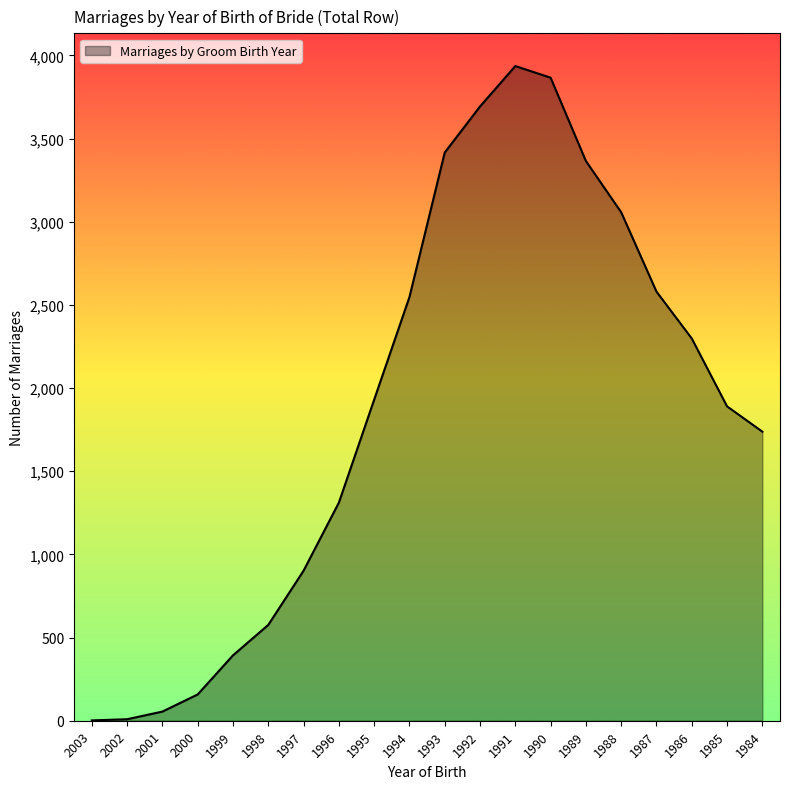

What is the change in value from 2002 to 1990?

+3857